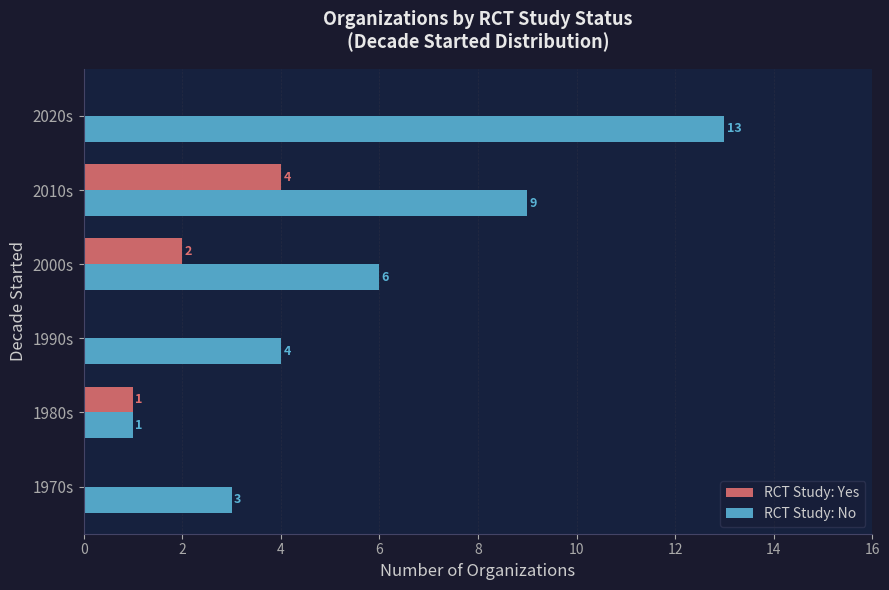

Read the RCT Study: No value at 2020s.

13